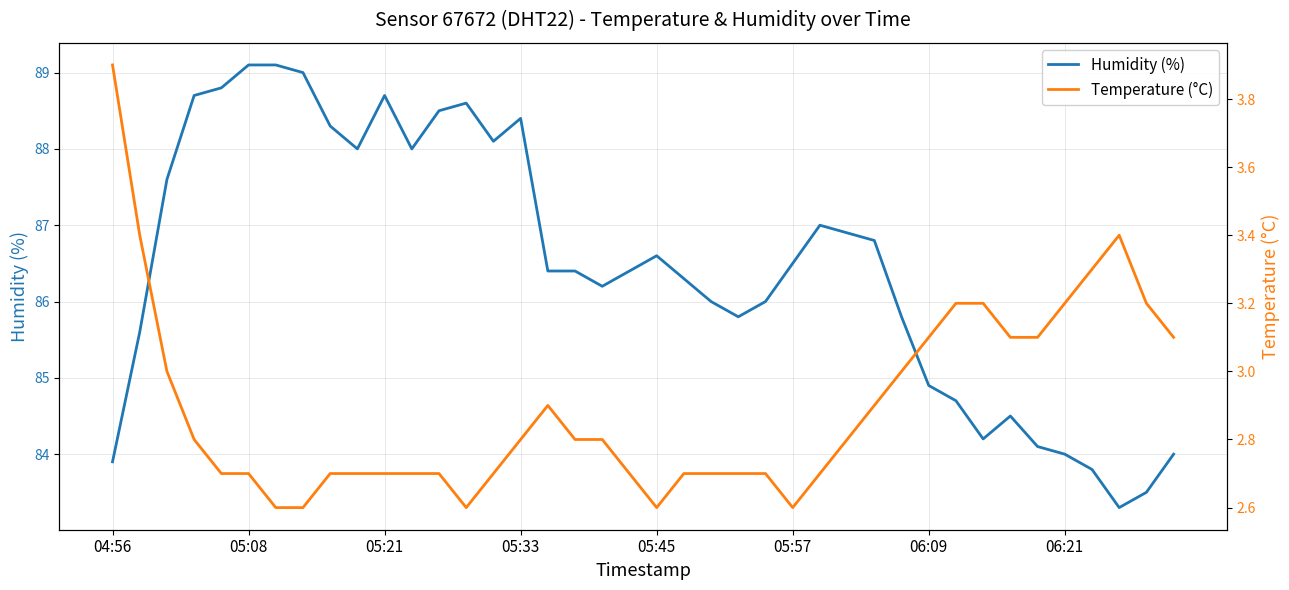

The value of Humidity (%) at 06:21 is 84.0. True or false?

True